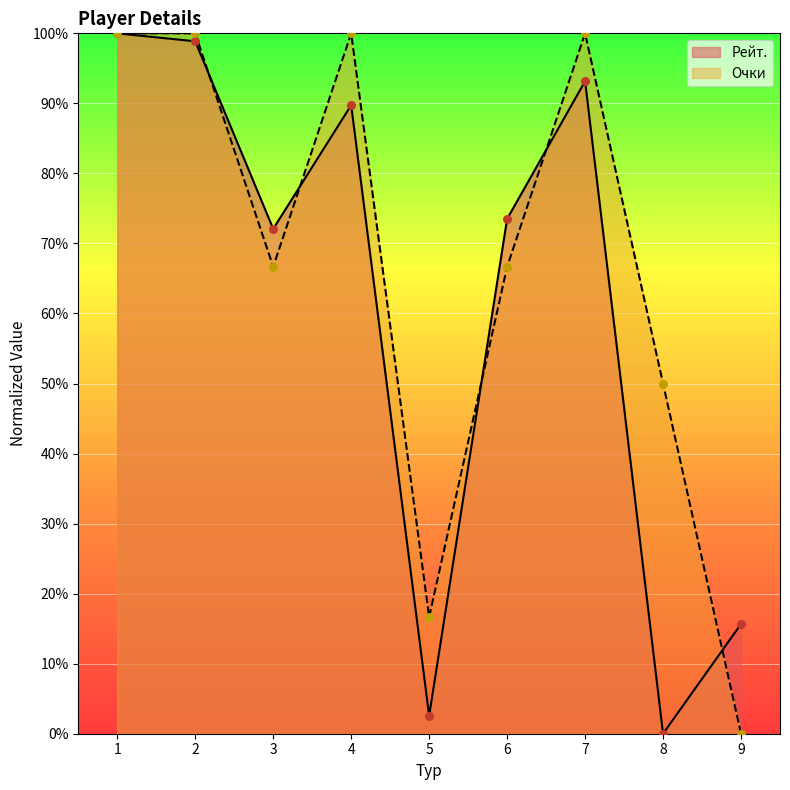

Which series has the largest Y range (max minus min)?

Рейт.